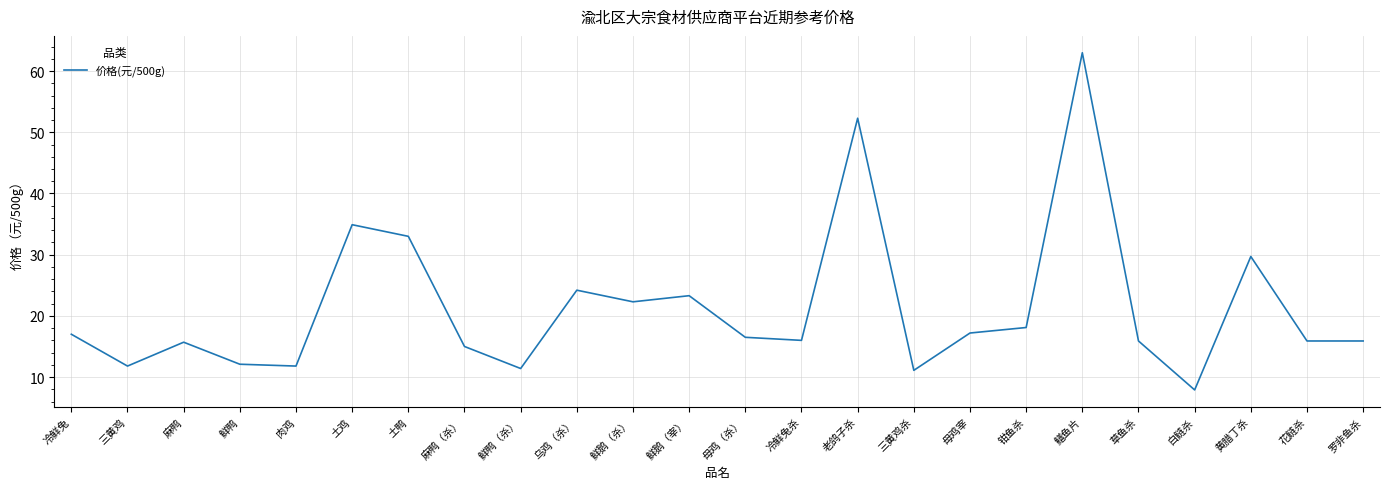

What is the change in value from 冷鲜兔 to 冷鲜兔杀?

-1.0